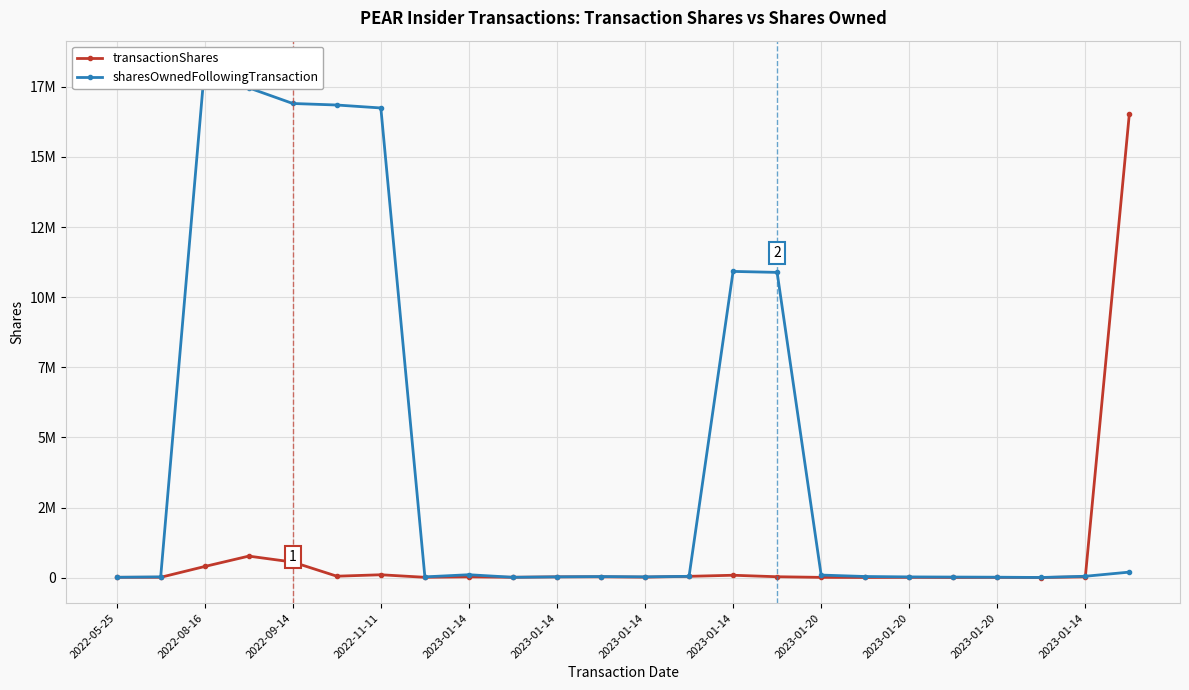

Rank the series by their maximum value, from lowest to highest.

transactionShares, sharesOwnedFollowingTransaction